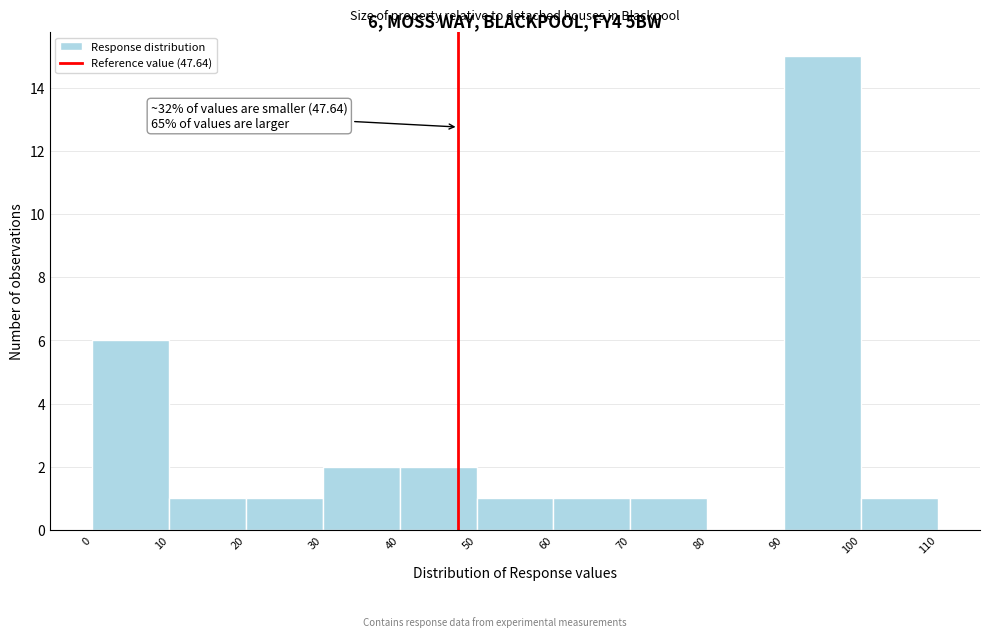

Over which range of the x-axis is the bar tallest?

90 to 100